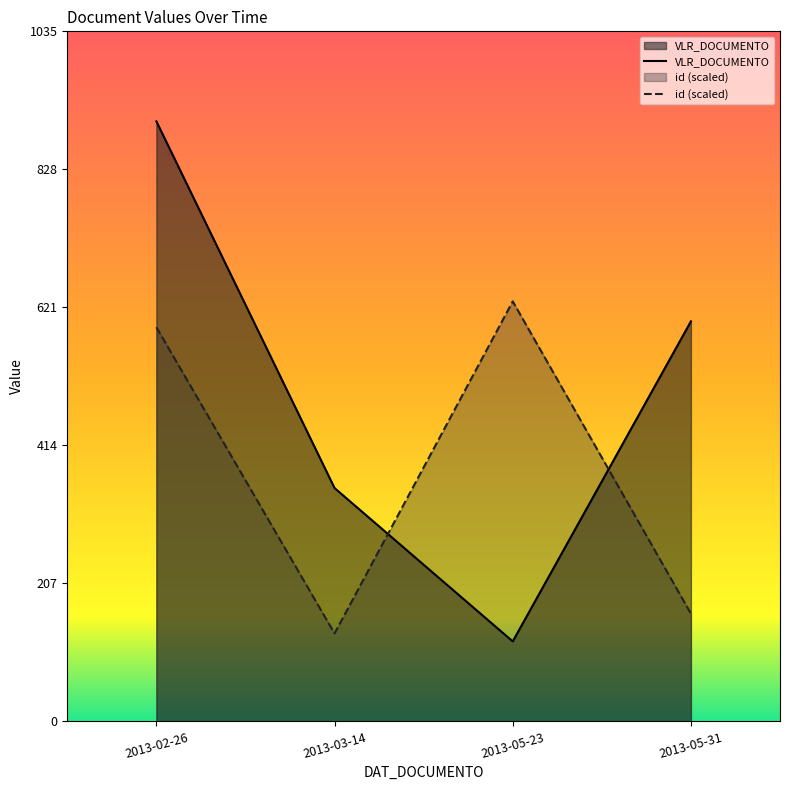

Between 2013-05-31 and 2013-05-23, which is larger?

2013-05-31